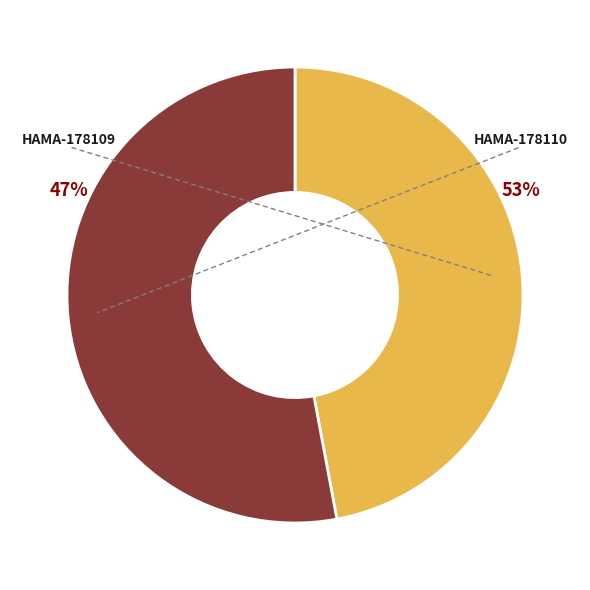

Is it true that HAMA-178109 is 53% of the pie?

False